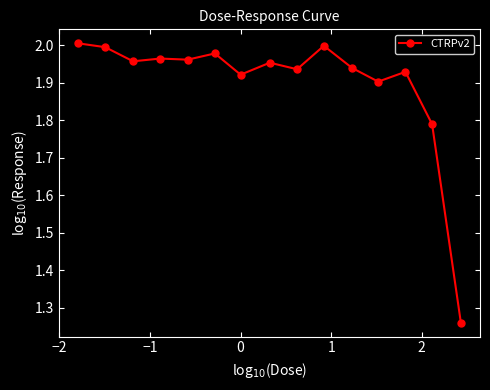

What is the difference between the maximum and minimum values?

0.7